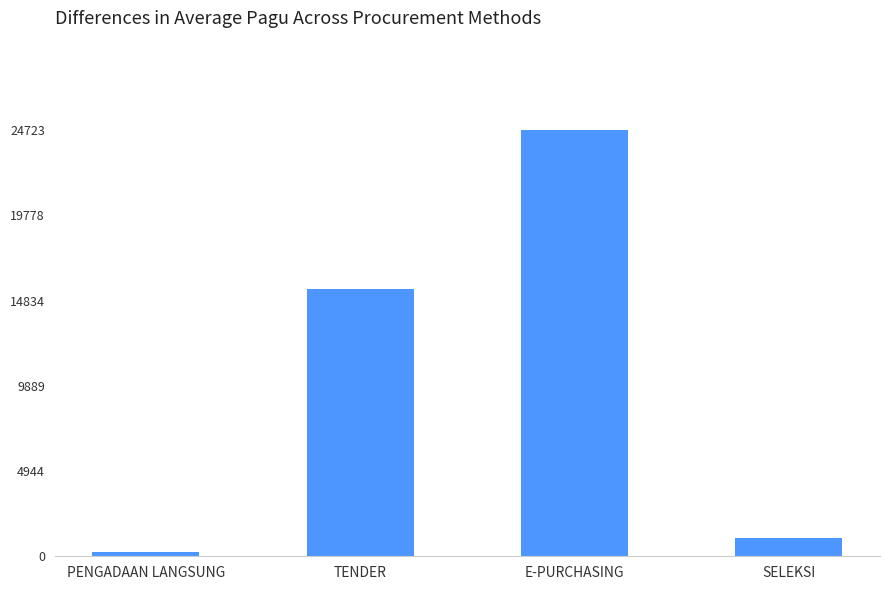

The chart shows a value of 15499.7 at TENDER. True or false?

True